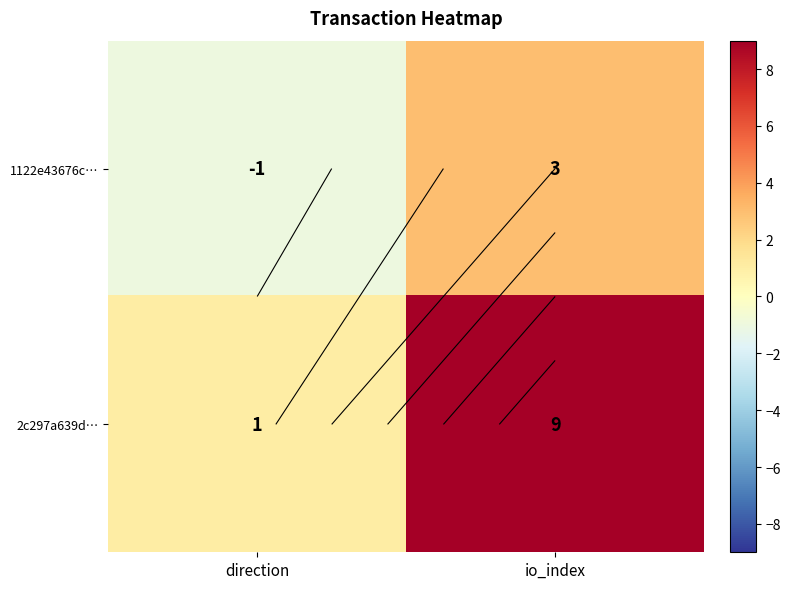

List the series in order of their overall mean, lowest first.

1122e43676c…, 2c297a639d…